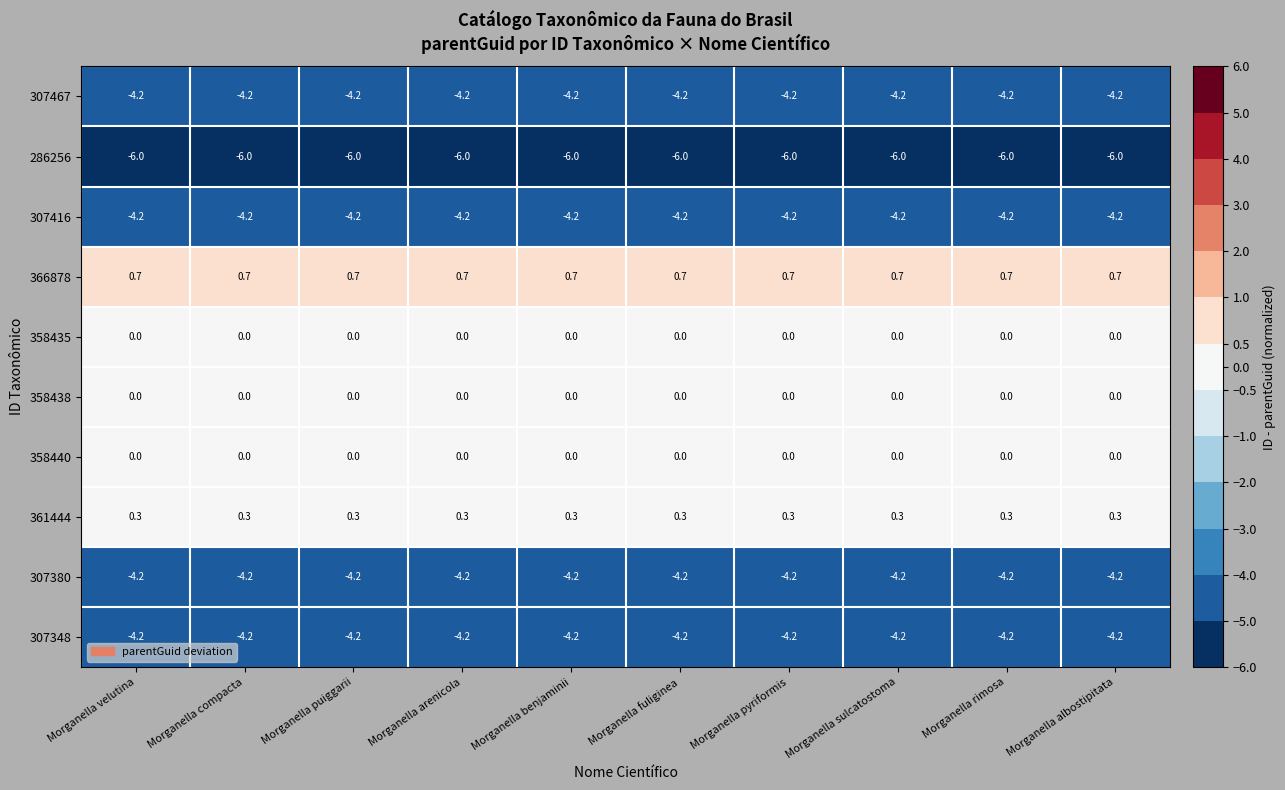

At how many categories does at least one series exceed -1?

10